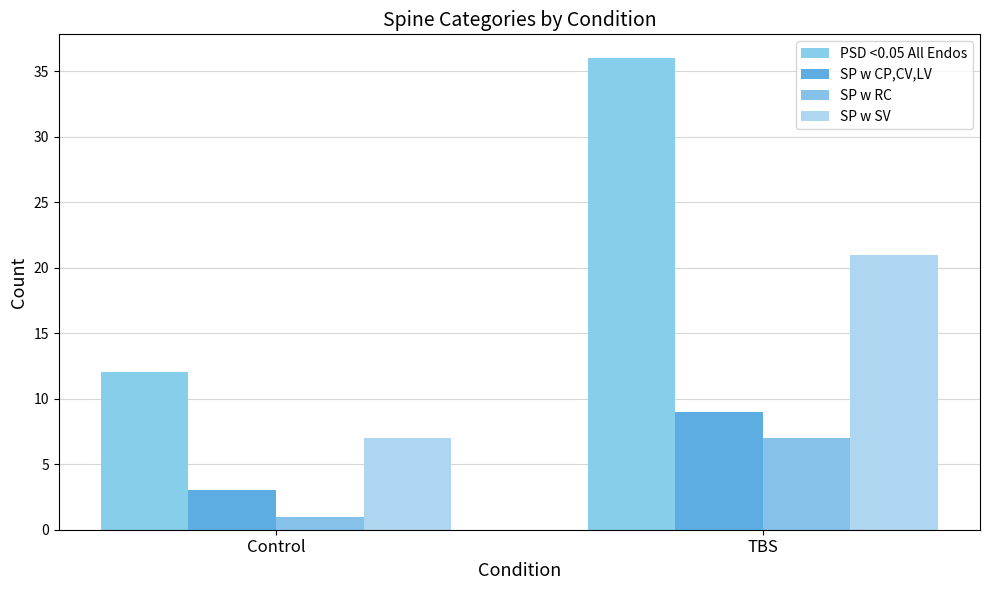

Rank the series by their maximum value, from lowest to highest.

SP w RC, SP w CP,CV,LV, SP w SV, PSD <0.05 All Endos